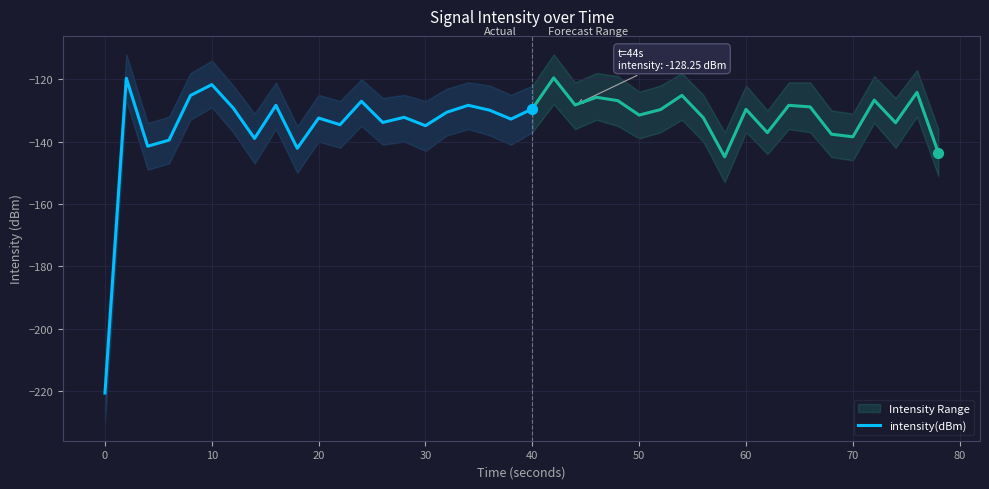

What is the highest value of the intensity(dBm) series?

-119.7